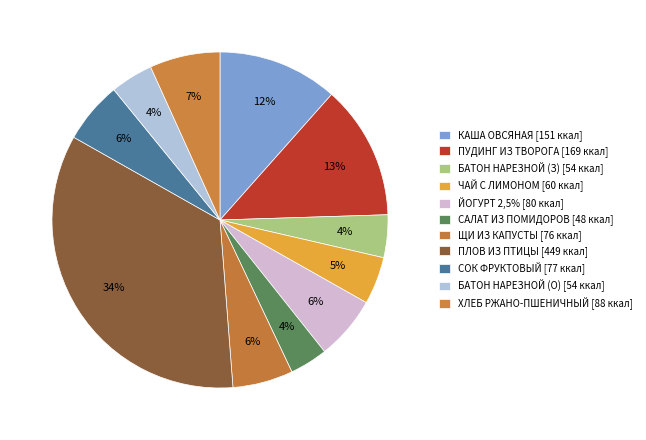

Count the number of slices in the pie.

11